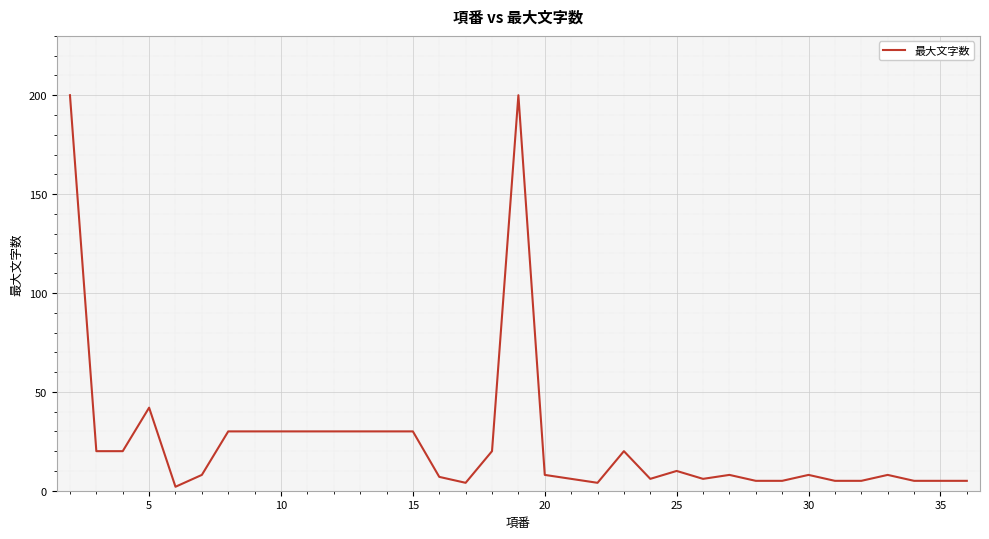

What is the difference between the maximum and minimum values?

198